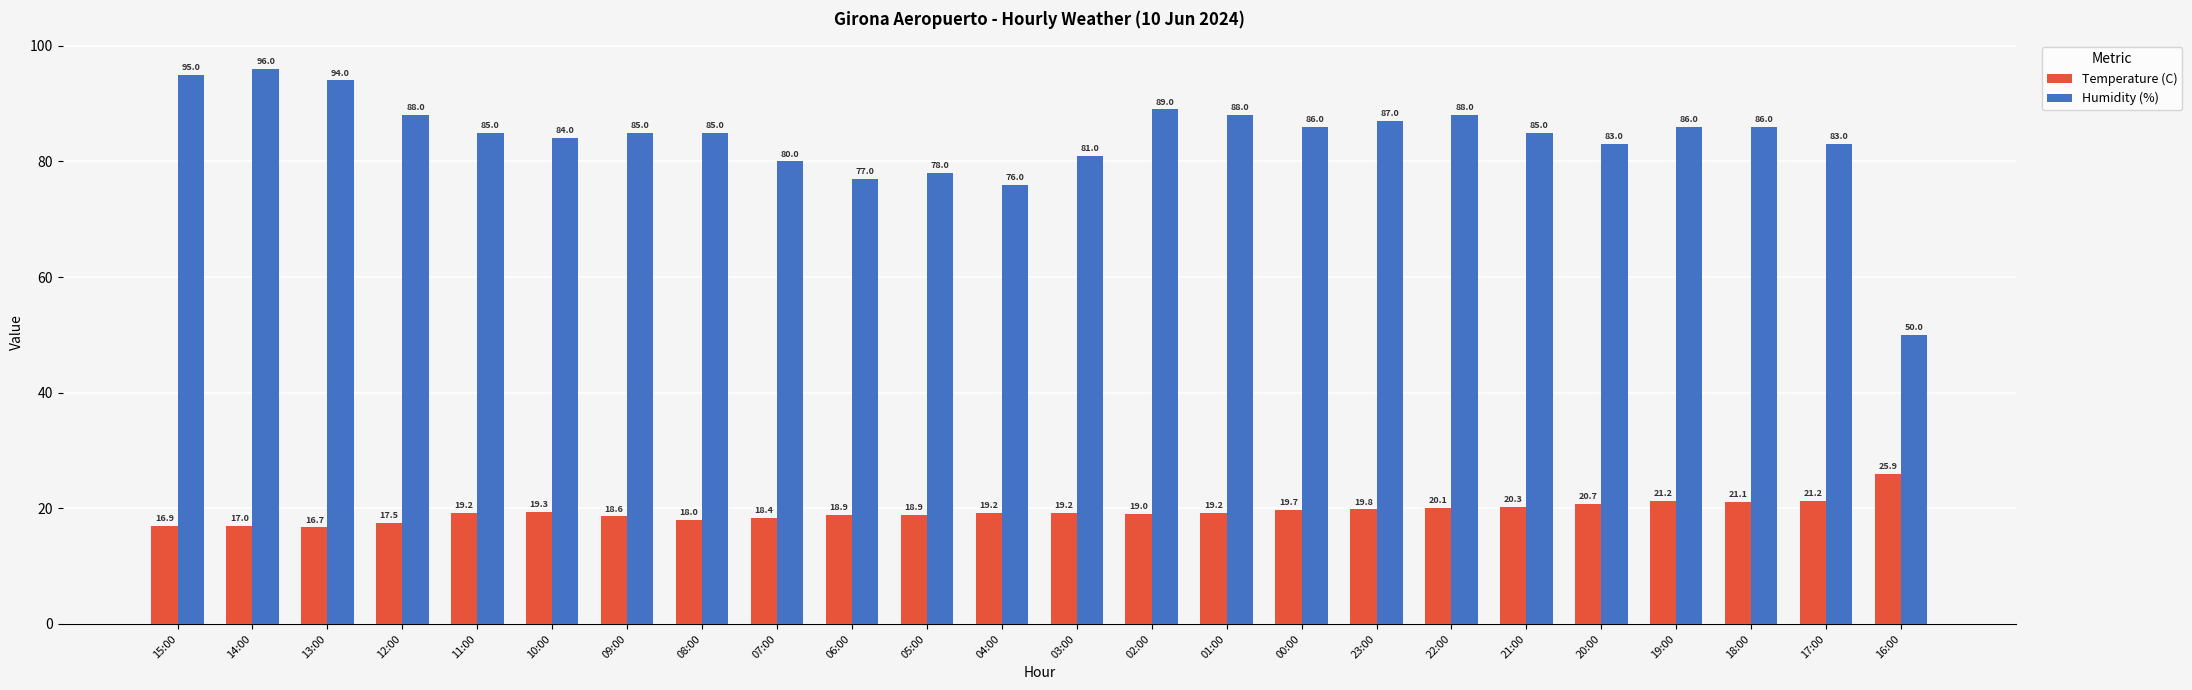

Are the bars grouped side by side (vs. stacked)?

Yes